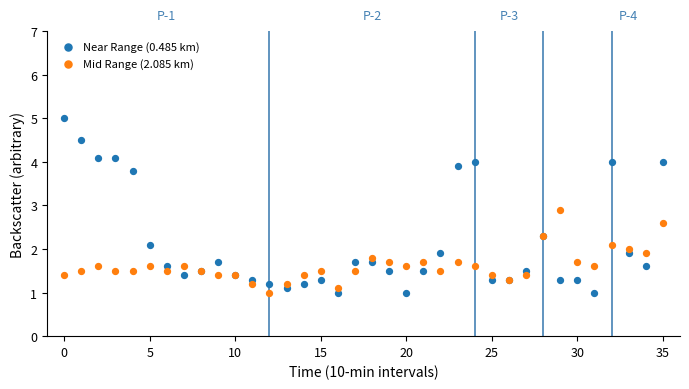

Across all series, what Y value is closest to 3?

2.9